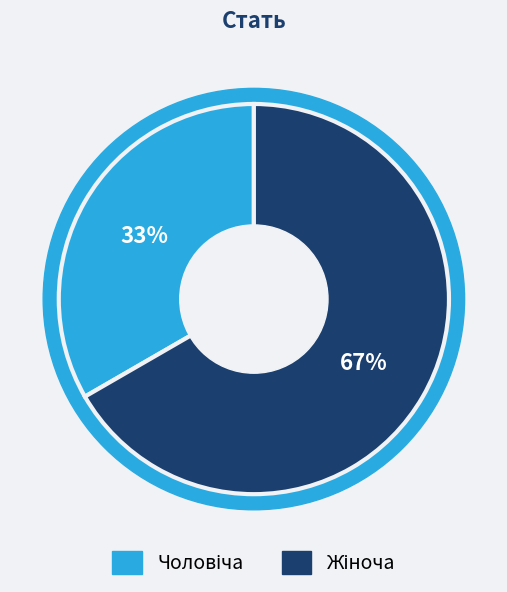

Is it true that Чоловіча is 46% of the pie?

False